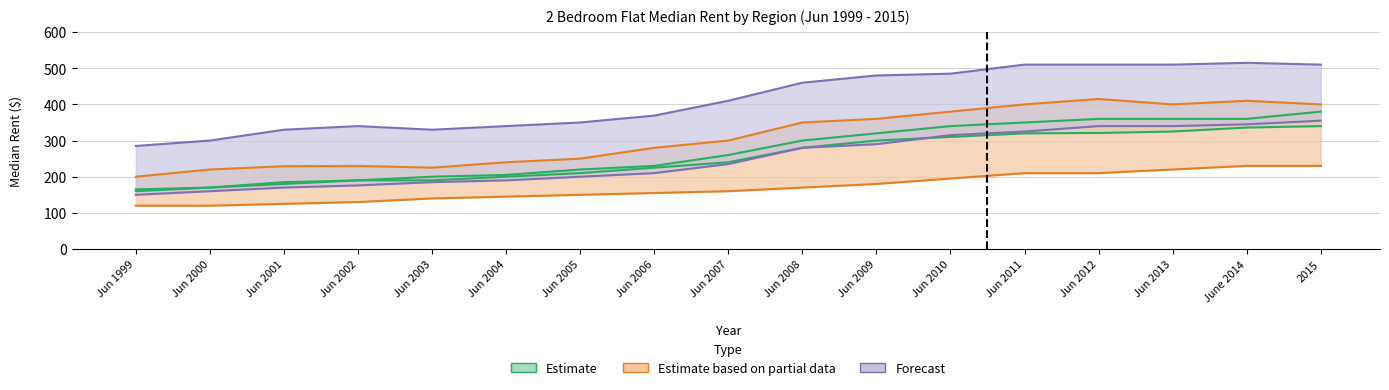

What is the greatest value displayed?

515